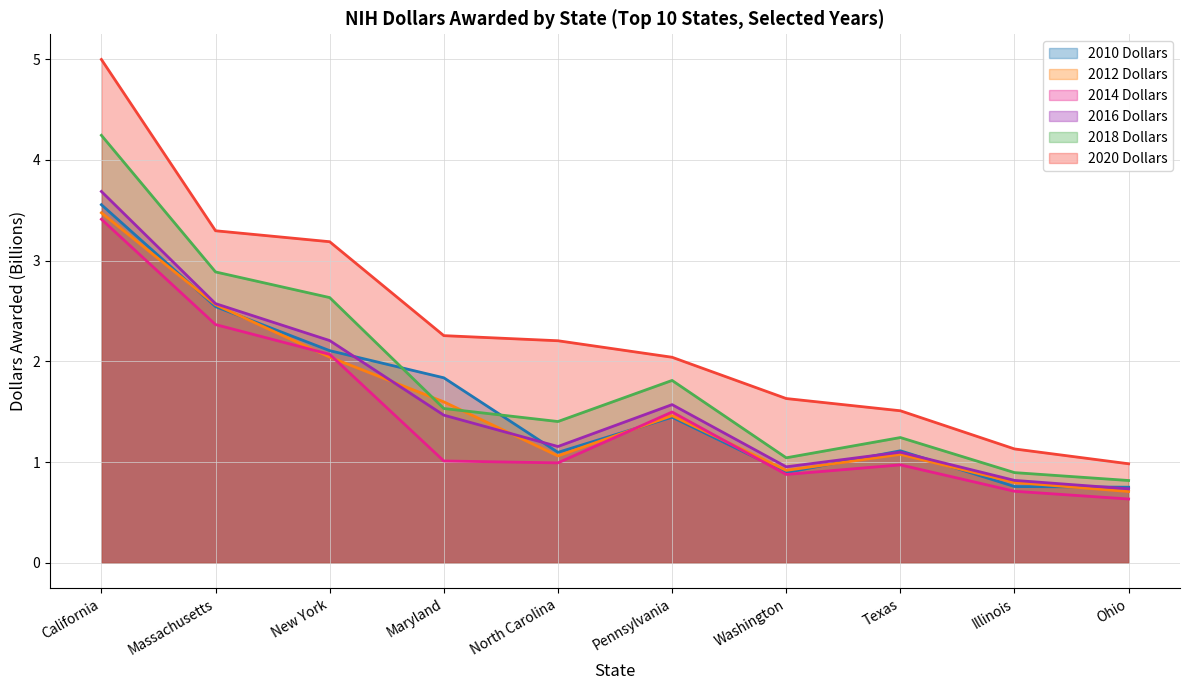

Between Washington and Illinois, which series saw the biggest shift?

2020 Dollars